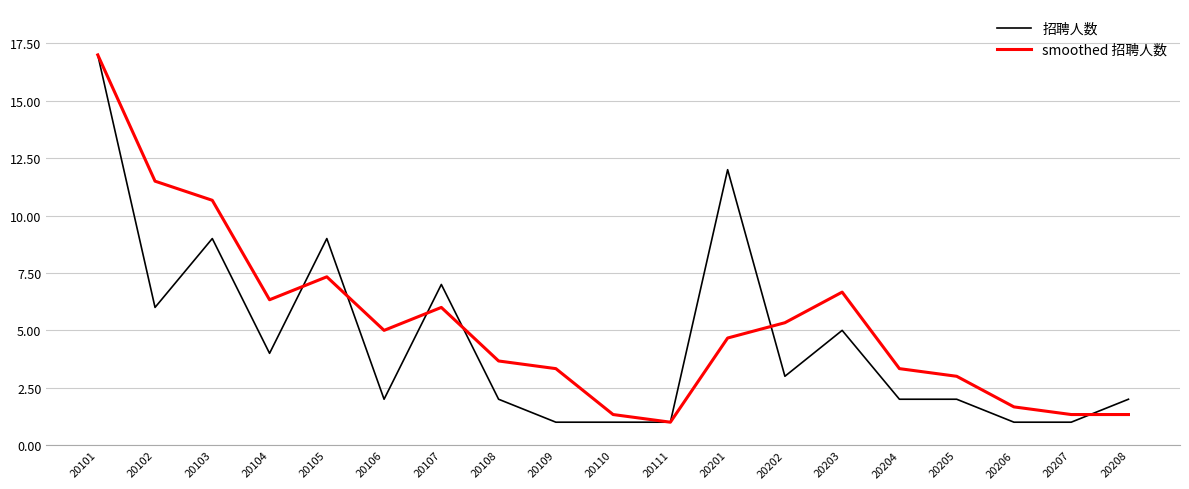

At how many categories does at least one series exceed 10?

4